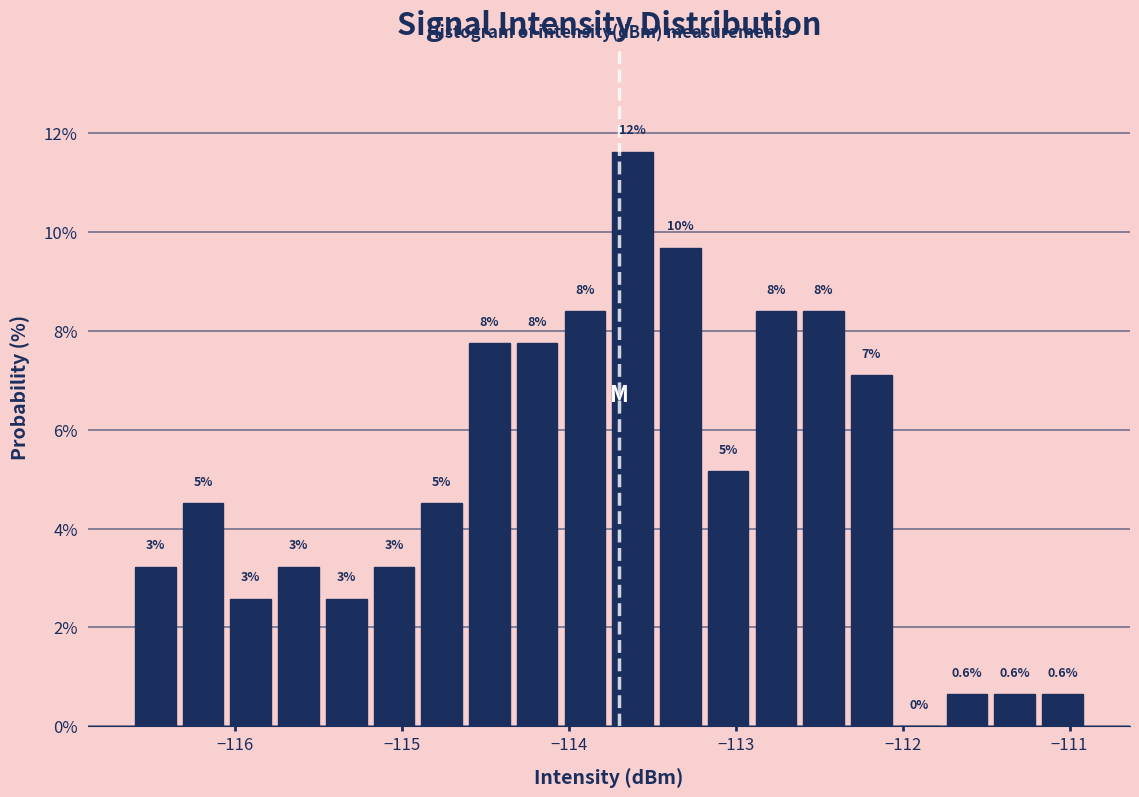

Around what value on the x-axis is the tallest bar? Give the approximate position of its centre, as read against the axis.

-113.6